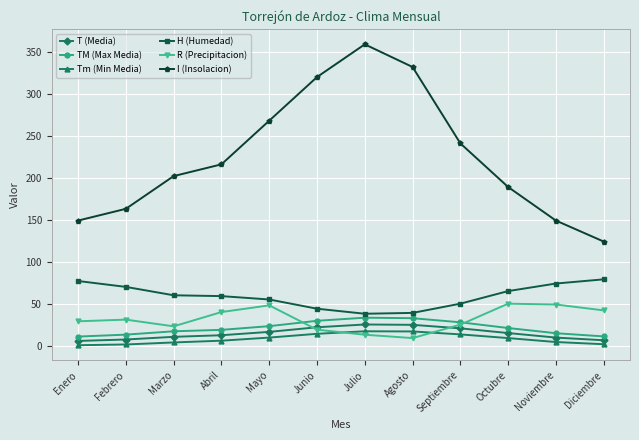

At which category does I (Insolacion) reach its first local peak?

Julio